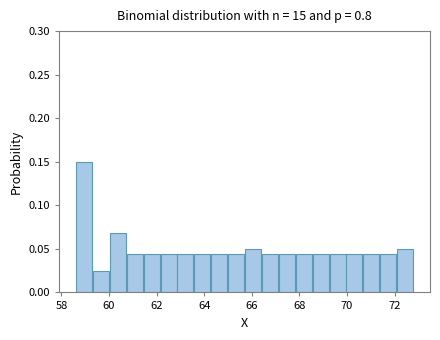

Read against the x-axis, roughly where is the centre of the tallest bar?

59.0